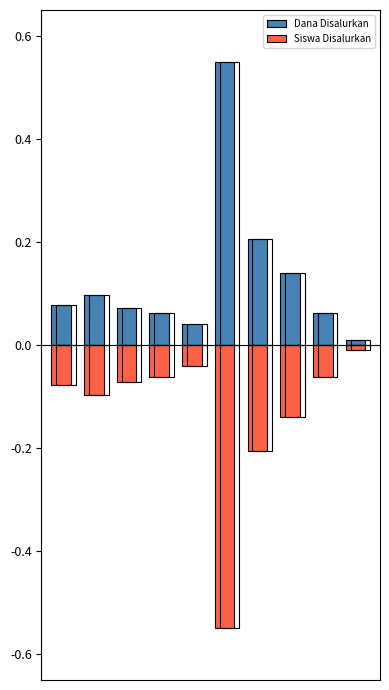

Reading right to left, transcribe all the data shown in this chart.

Dana Disalurkan: 9=0.0	8=0.1	7=0.1	6=0.2	5=0.6	4=0.0	3=0.1	2=0.1	1=0.1	0=0.1
Siswa Disalurkan: 9=-0.0	8=-0.1	7=-0.1	6=-0.2	5=-0.6	4=-0.0	3=-0.1	2=-0.1	1=-0.1	0=-0.1